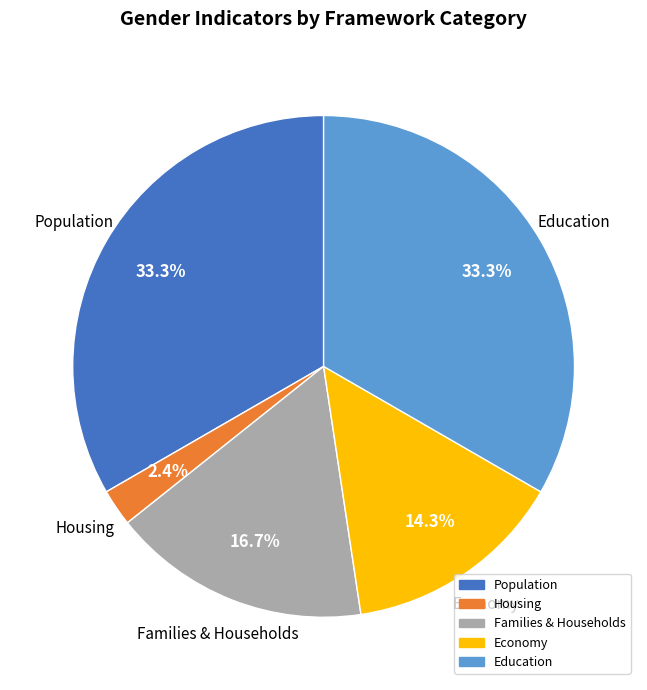

Does any single category account for the majority?

No